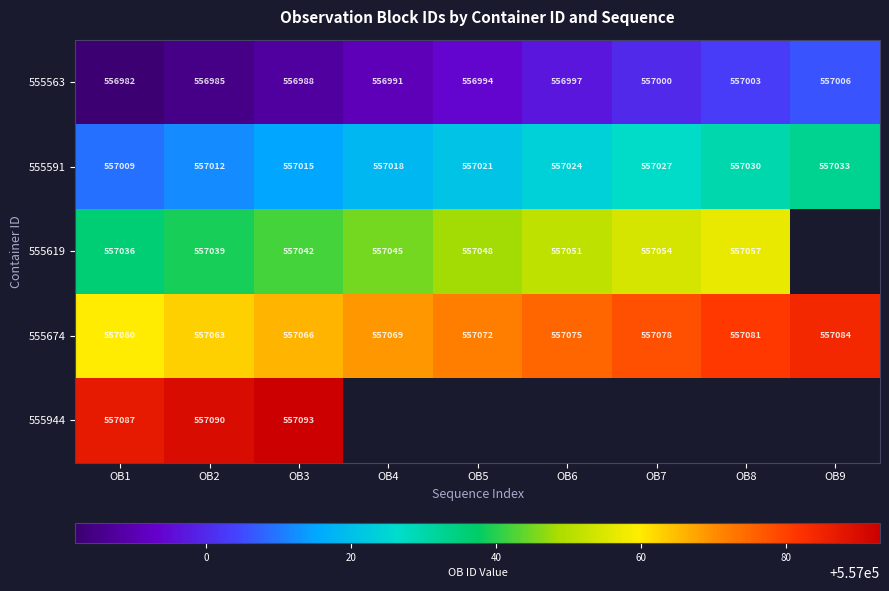

What is the sum of the 555591 values at OB4 and OB5?

1114039